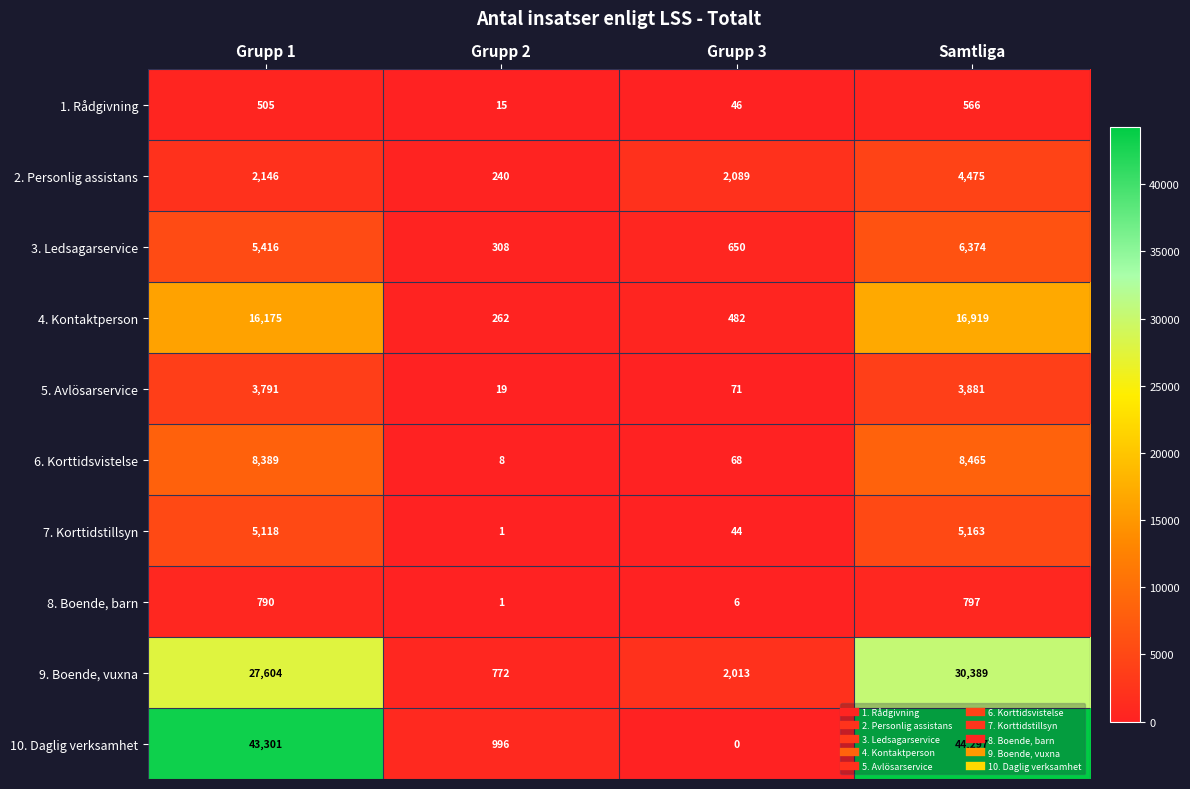

What is the spread (max minus min) of values at Grupp 1?

42796